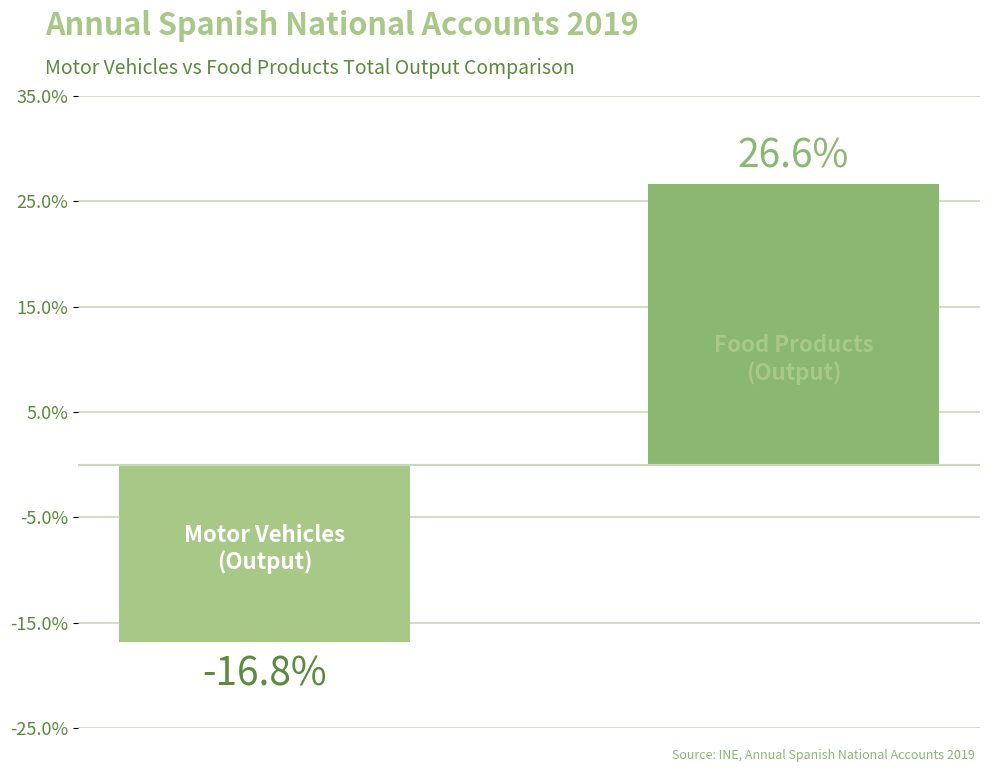

What is the difference between the maximum and minimum values?

43.4